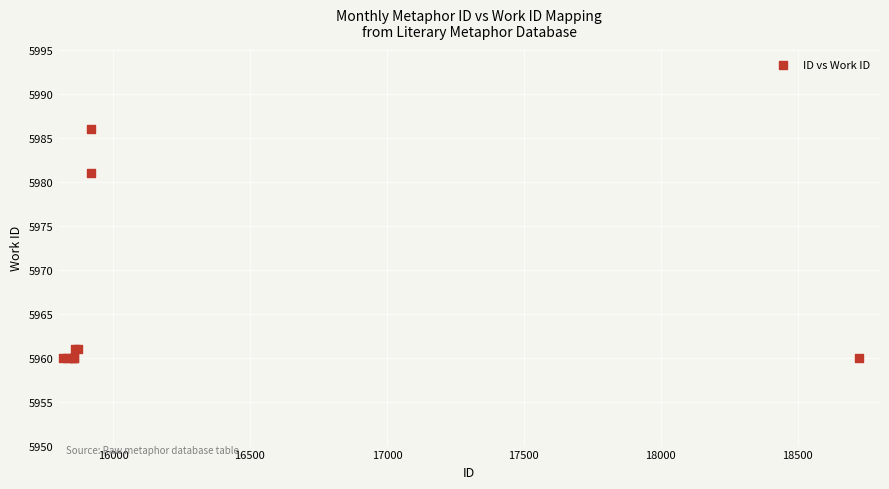

What Y value in the scatter plot is closest to 5973?

5981